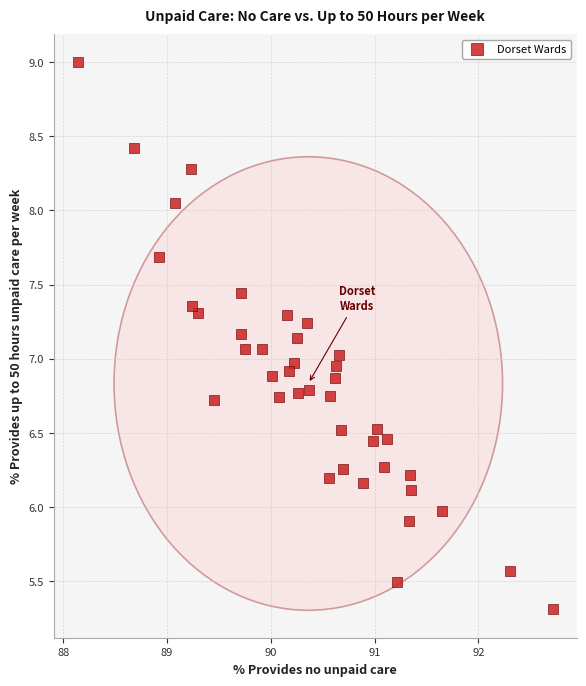

What is the range of X values (max minus min)?

4.6